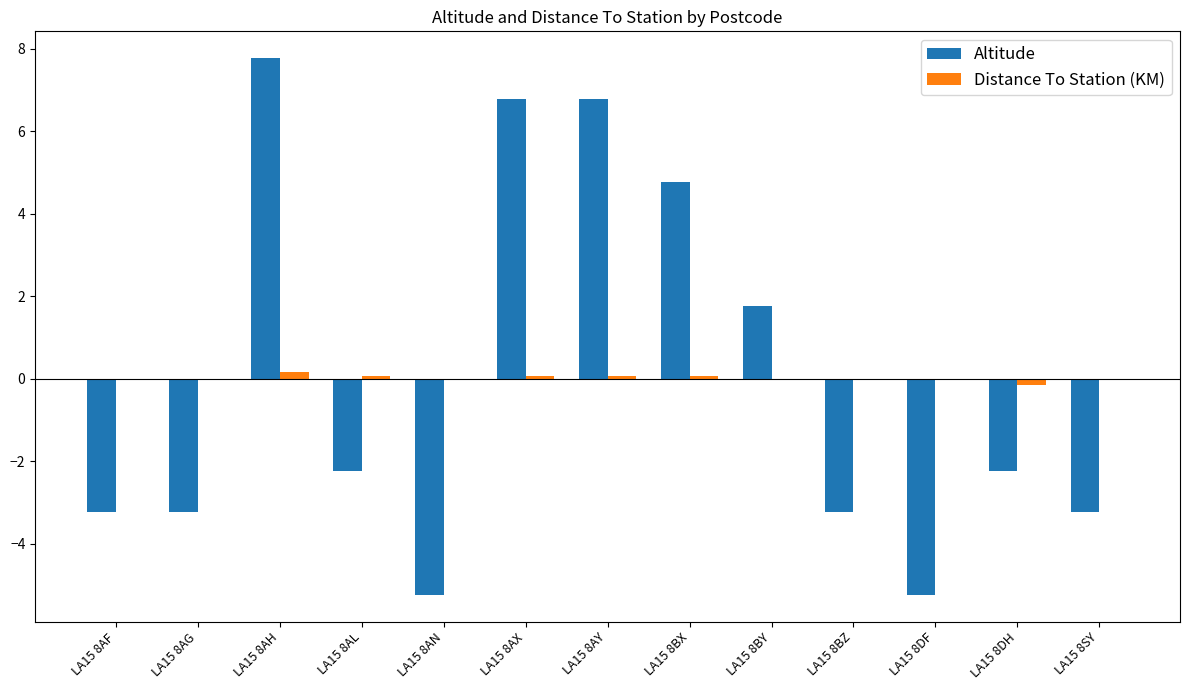

Is the value of Distance To Station (KM) at LA15 8AY greater than the value of Altitude at LA15 8SY?

Yes